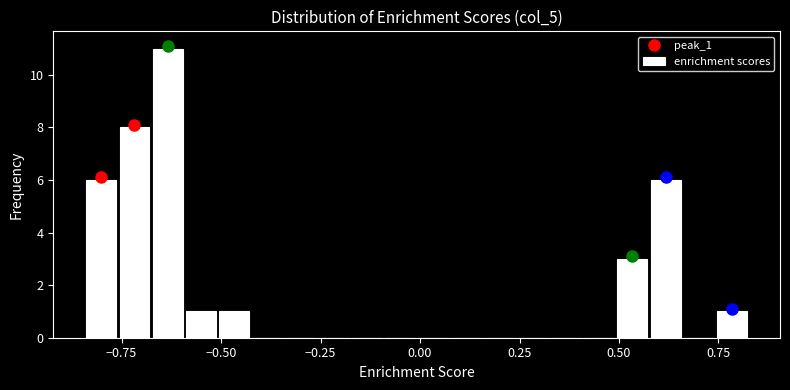

Read against the x-axis, roughly where is the centre of the tallest bar?

-0.65